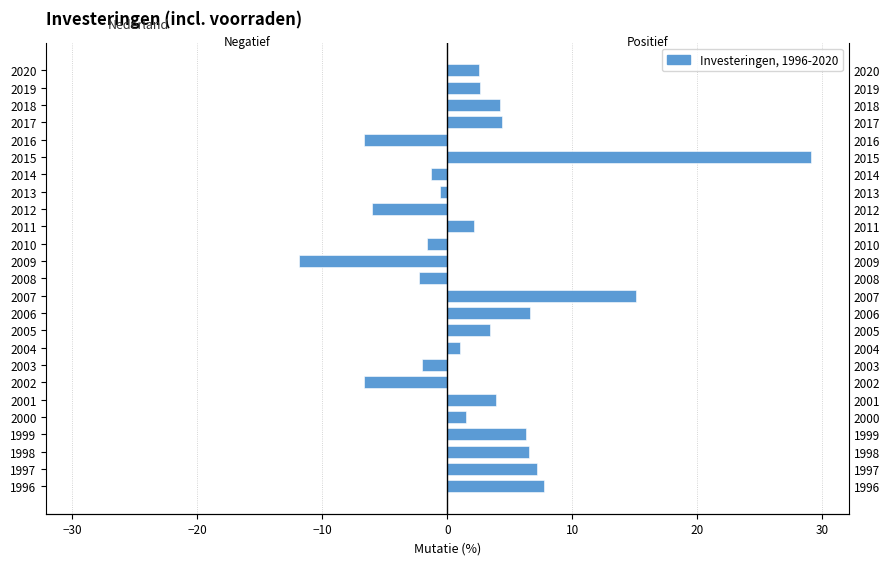

Are the bars horizontal?

Yes